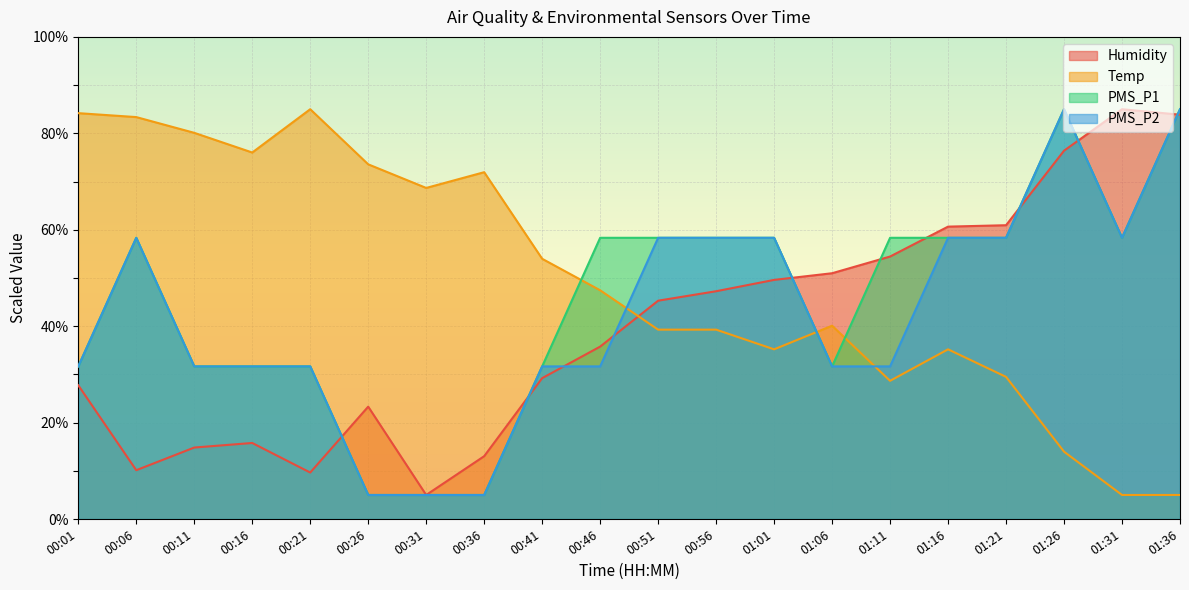

What value does the Humidity series have at 00:06?

10.1